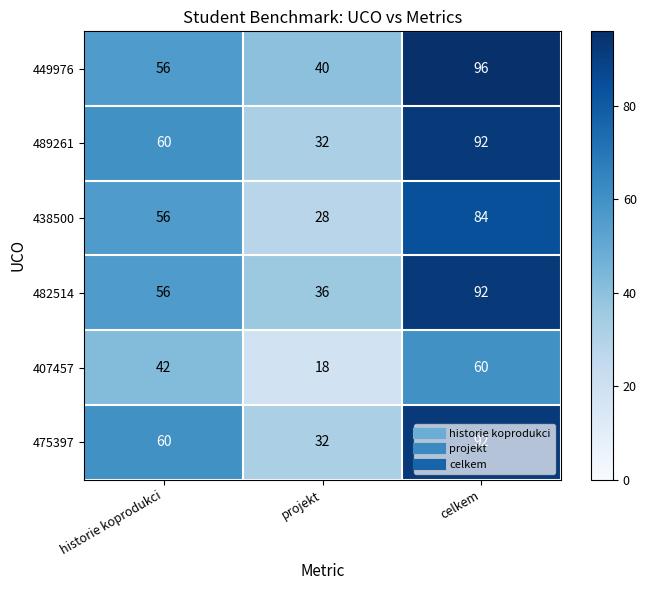

True or false: 475397 has a value of 51 at projekt.

False